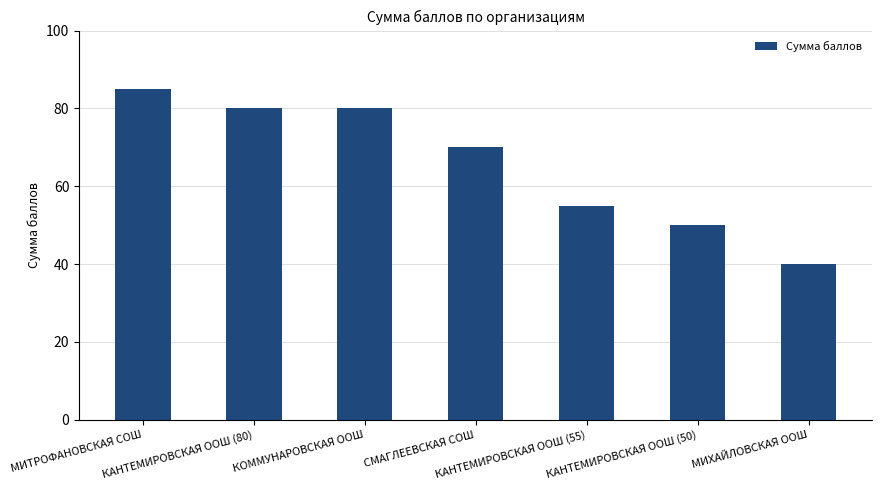

Which category has the highest value across all series?

МИТРОФАНОВСКАЯ СОШ